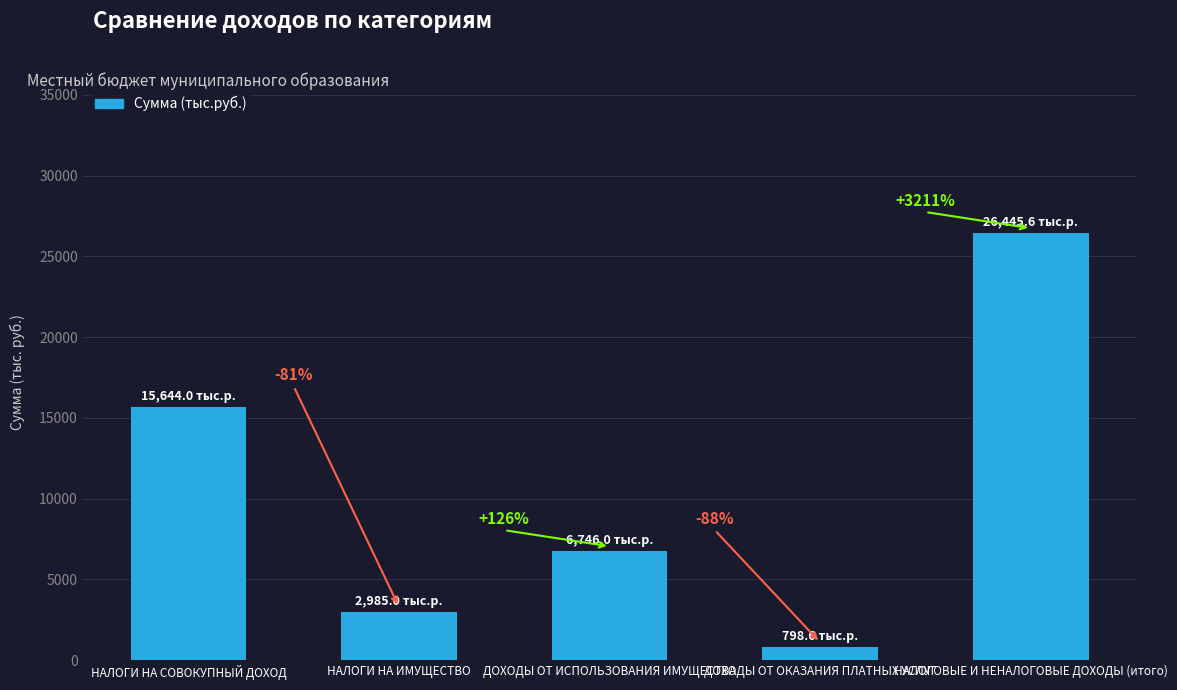

How many bars are there in total?

5